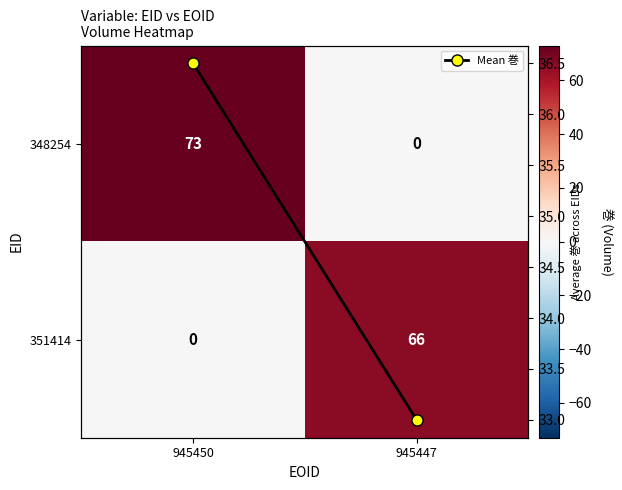

Rank the categories by 348254 value from lowest to highest.

945447, 945450